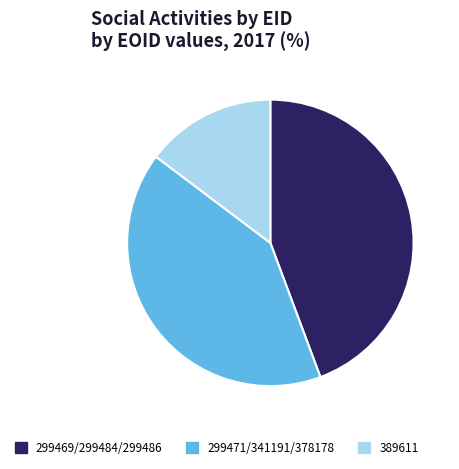

Between 389611 and 299469/299484/299486, which is larger?

299469/299484/299486